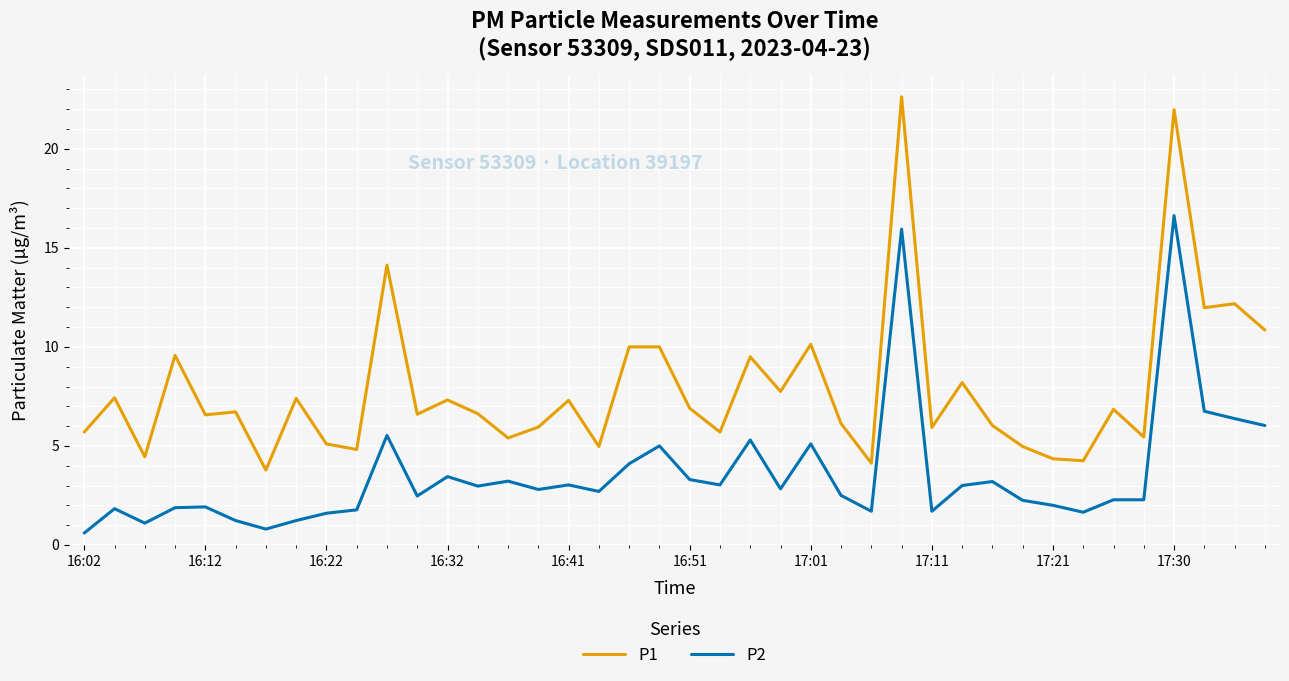

What is the highest value of the P2 series?

16.6